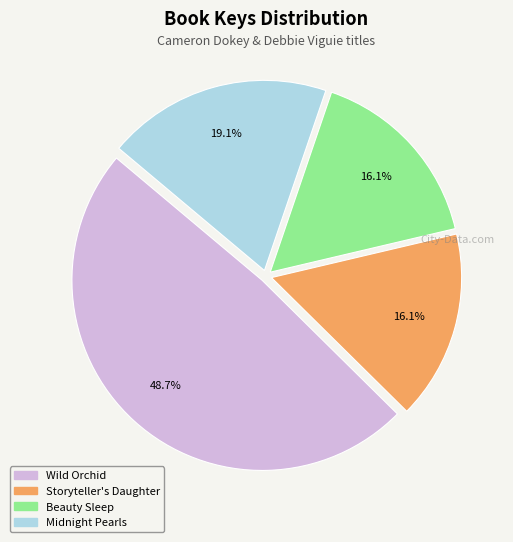

To the nearest percent, what percentage of the pie is Storyteller's Daughter?

16%